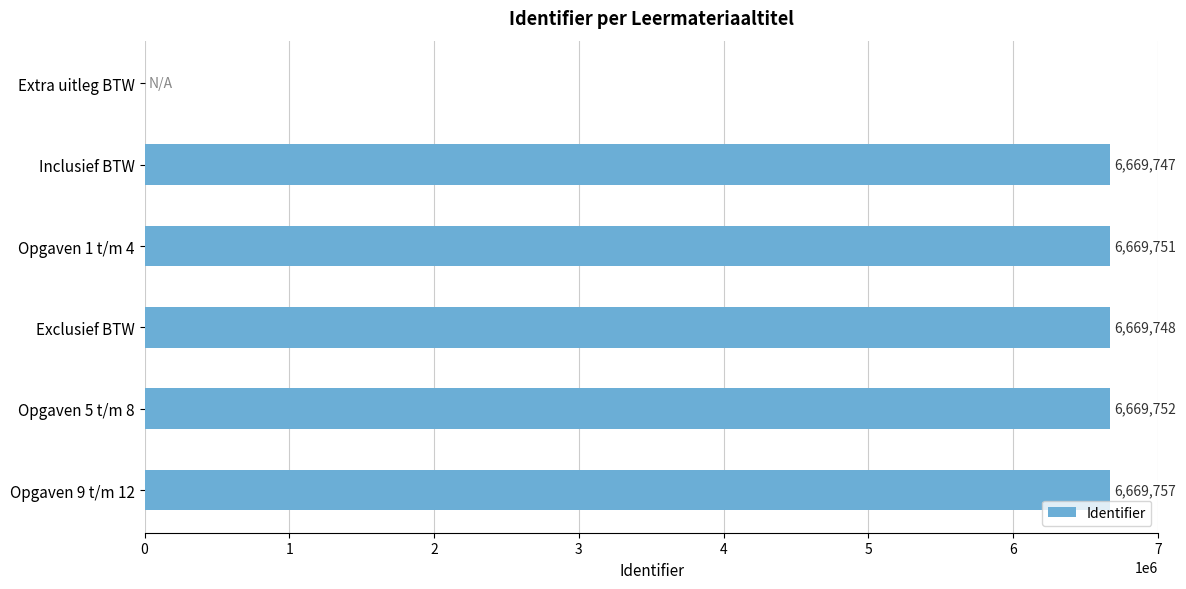

How many values are above zero?

5